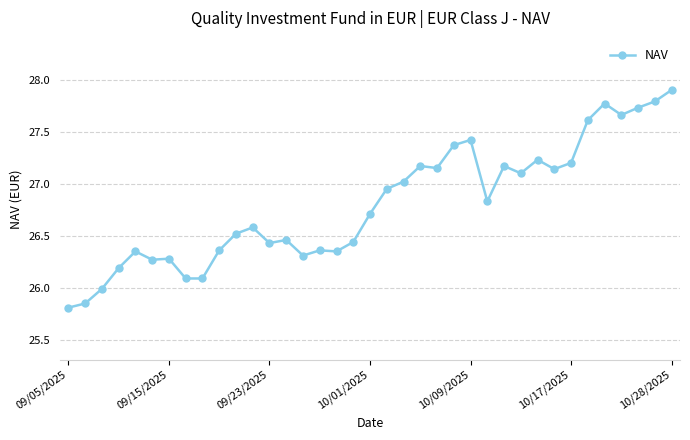

What is the maximum value shown in the chart?

27.9